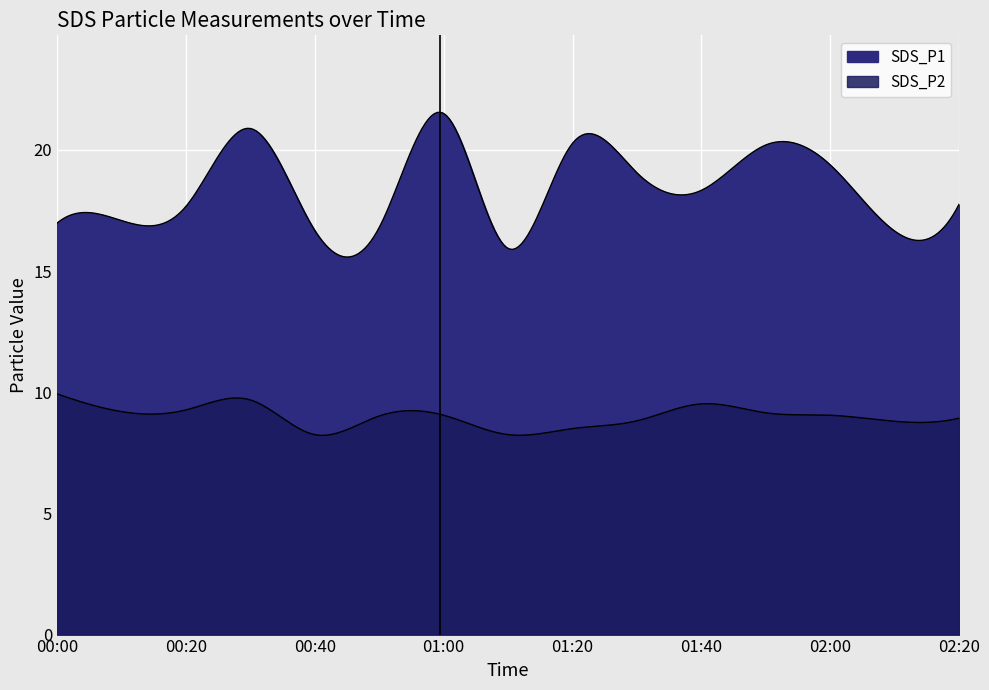

Is the value of SDS_P2 at 01:20 greater than the value of SDS_P1 at 00:50?

No